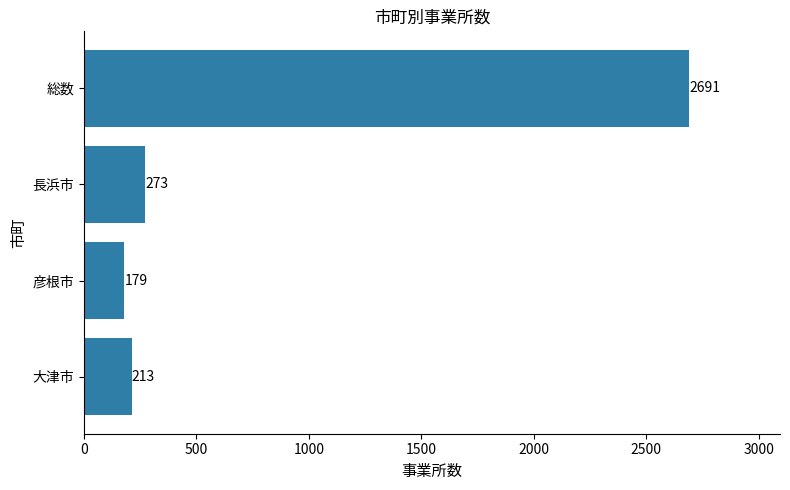

The chart shows a value of 179 at 彦根市. True or false?

True